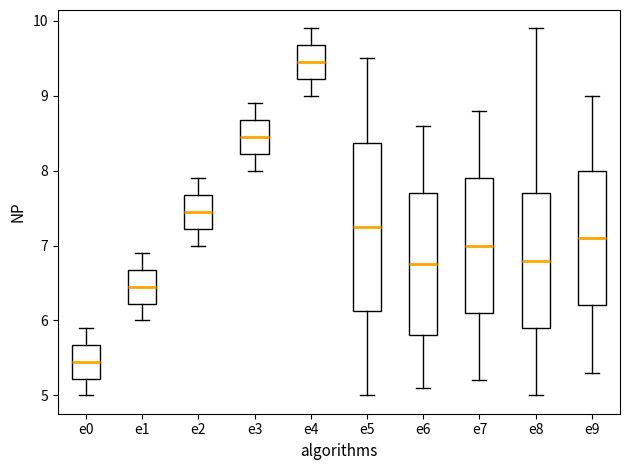

Where does the lower whisker of the box for e8 end on the y-axis? The values are not printed on the chart, so give them approximately, as read against the axis.

5.0